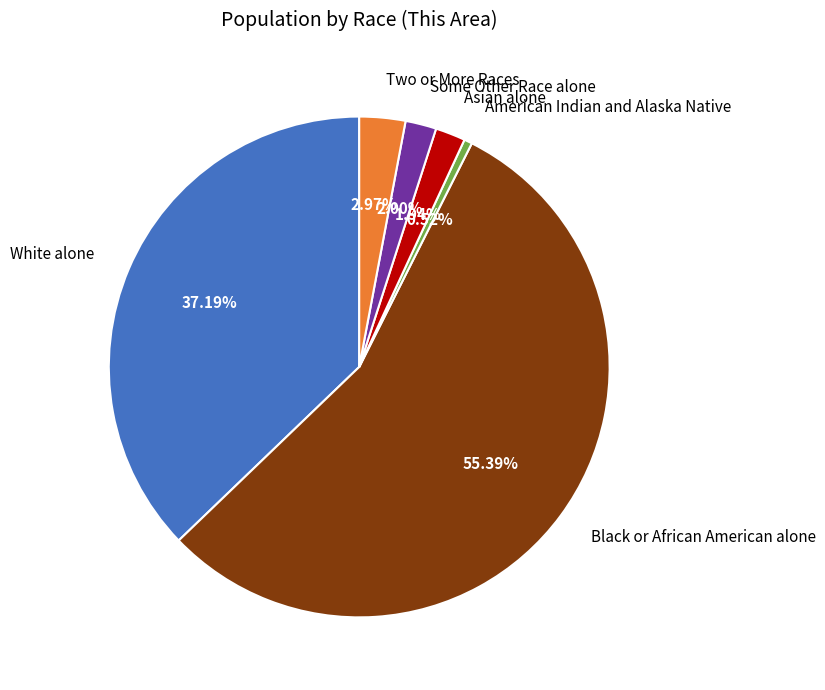

Which has a higher value, Black or African American alone or Asian alone?

Black or African American alone